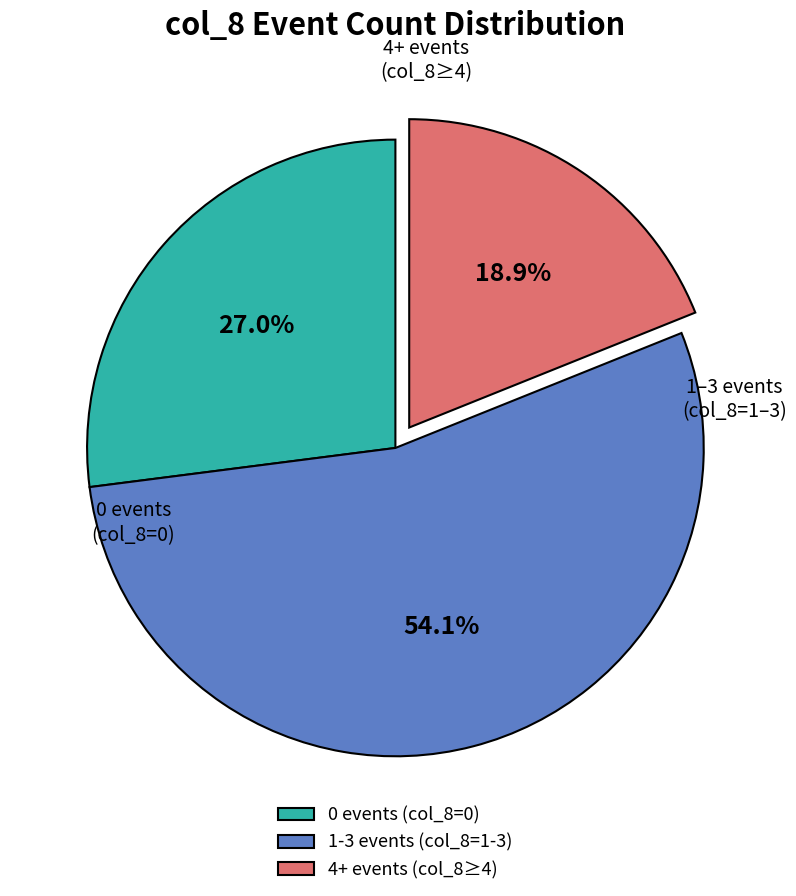

Does any single category account for the majority?

Yes